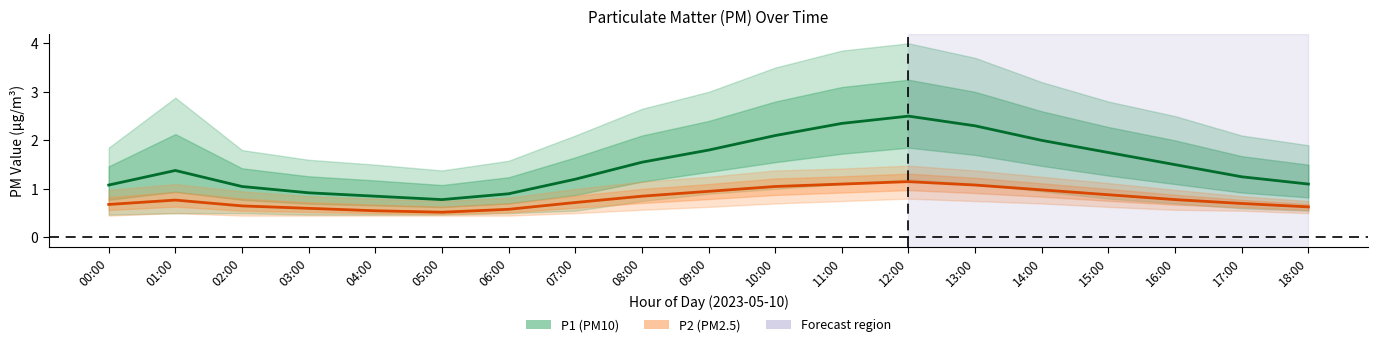

What is the sum of all P1_upper values?

47.9